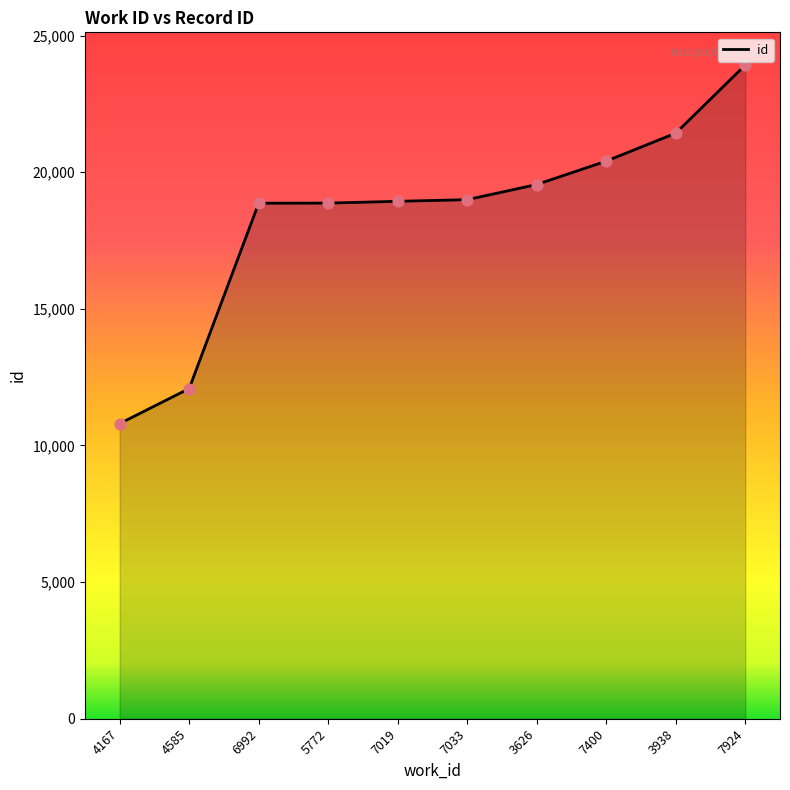

What is the ratio of the value at 3626 to the value at 7019?

1.0